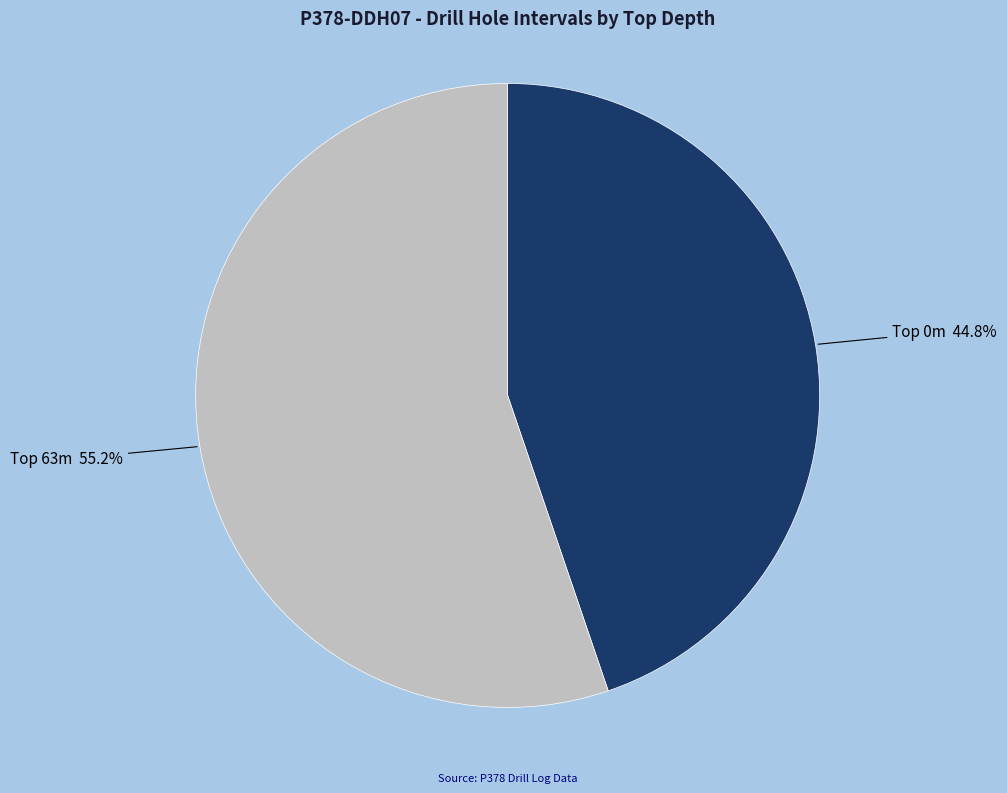

Is there any slice that represents more than half of the pie?

Yes